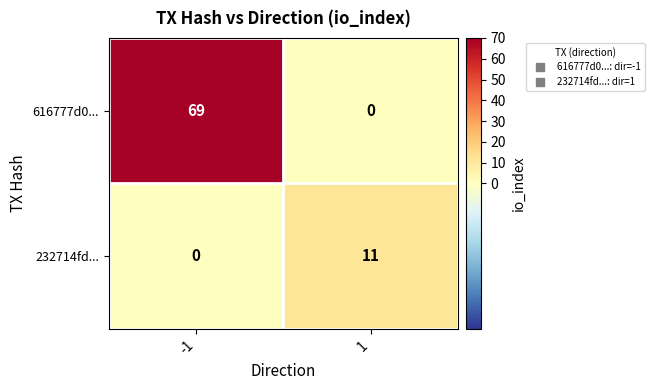

What is the sum of the 616777d0... values at 1 and -1?

69